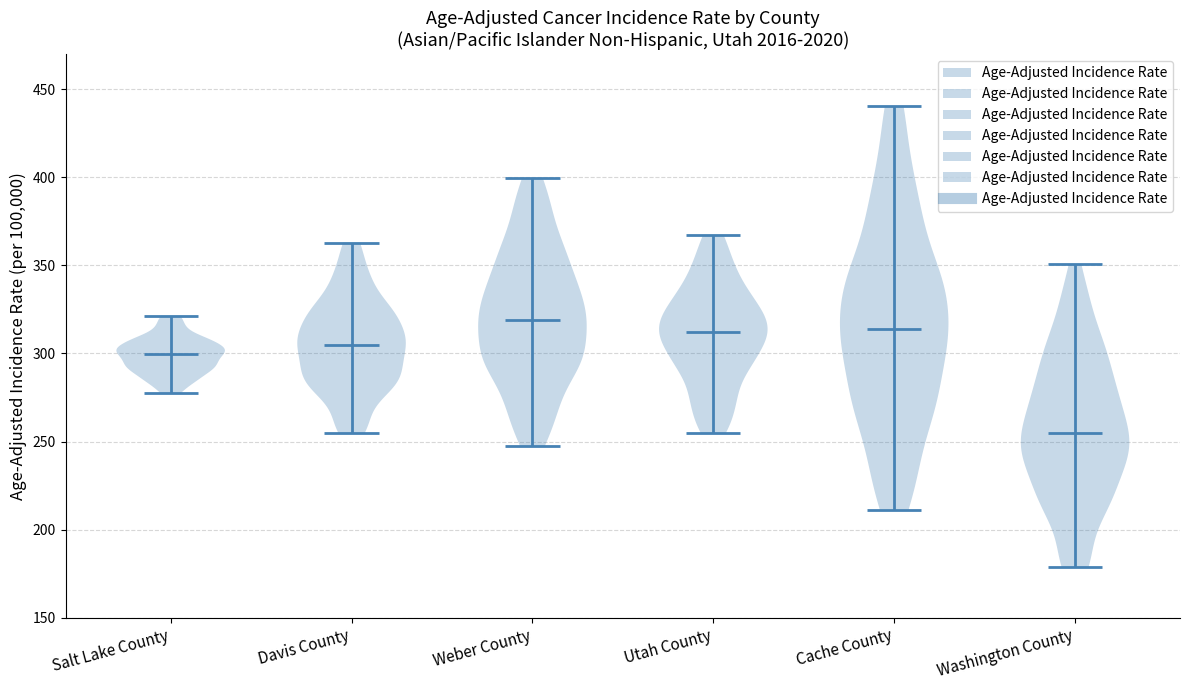

Reading left to right, read every violin against the y-axis: where its median line is, and the lowest and highest points it reaches. The values are not printed on the chart, so give them approximately, as read against the axis.

Salt Lake County: median line 300, lowest point 280, highest point 320
Davis County: median line 305, lowest point 255, highest point 365
Weber County: median line 320, lowest point 250, highest point 400
Utah County: median line 310, lowest point 255, highest point 365
Cache County: median line 315, lowest point 210, highest point 440
Washington County: median line 255, lowest point 180, highest point 350